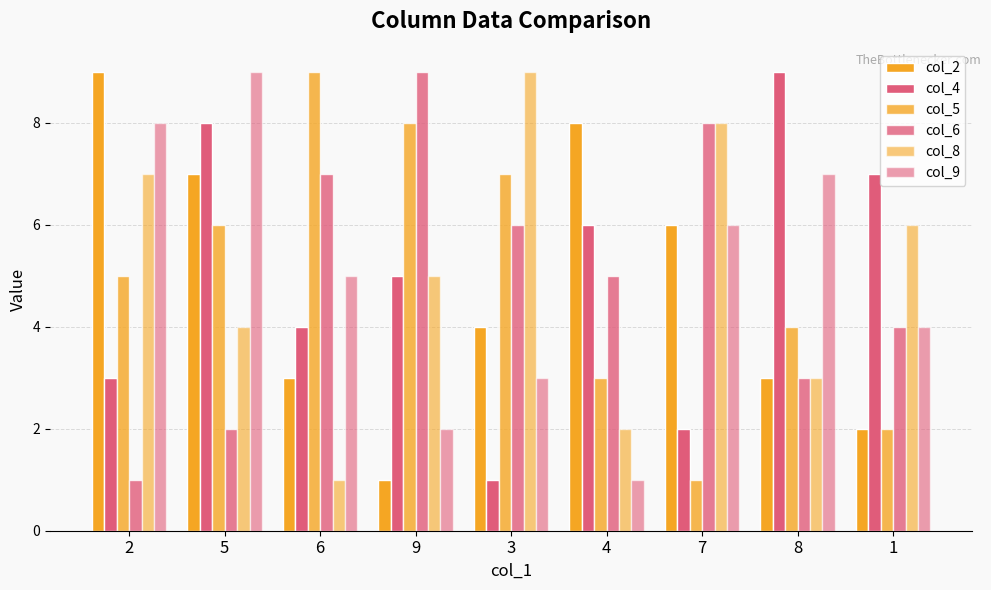

Are the bars horizontal?

No